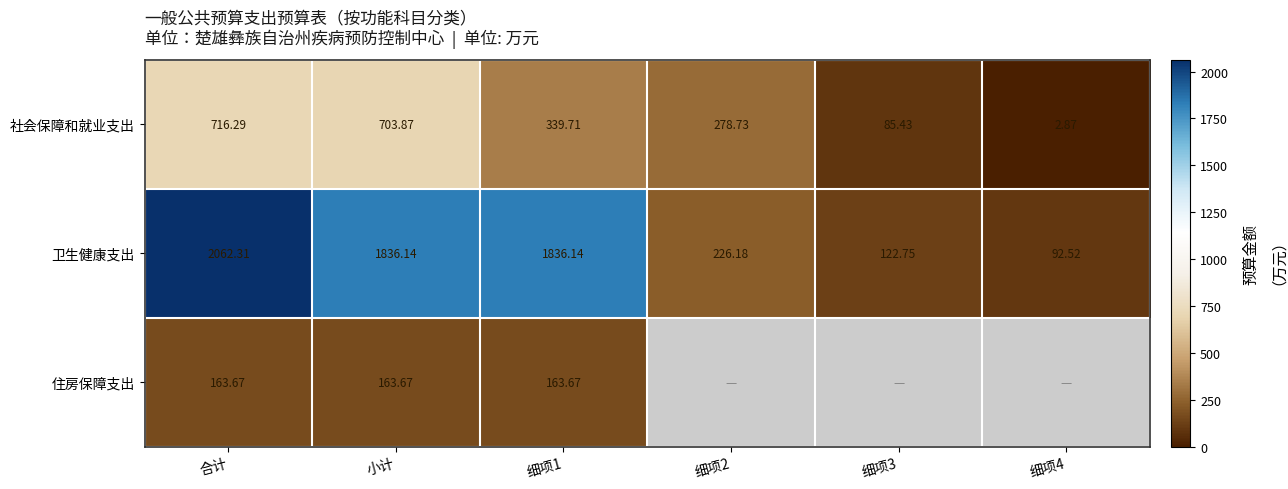

Where does the 社会保障和就业支出 series first go above 339?

合计